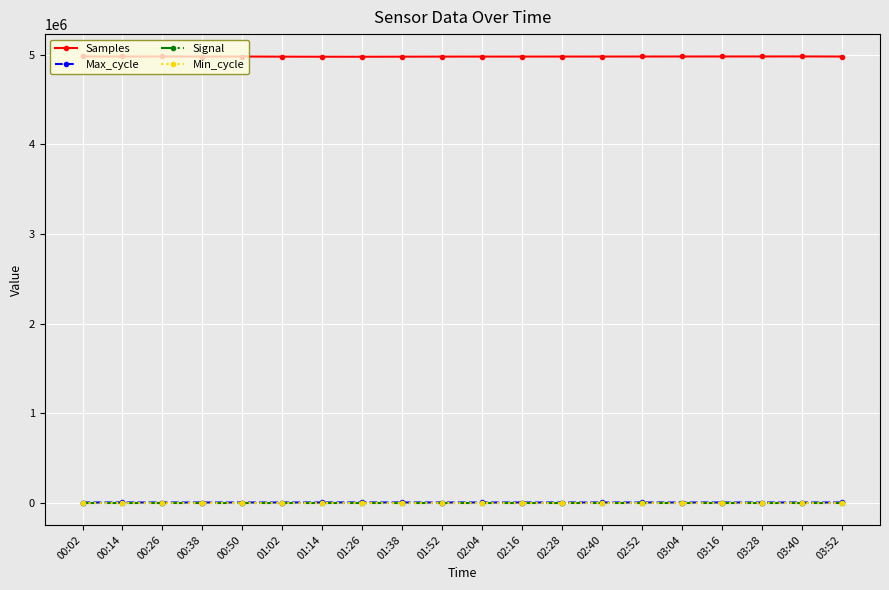

What is the sum of the Min_cycle values at 02:28 and 02:16?

56